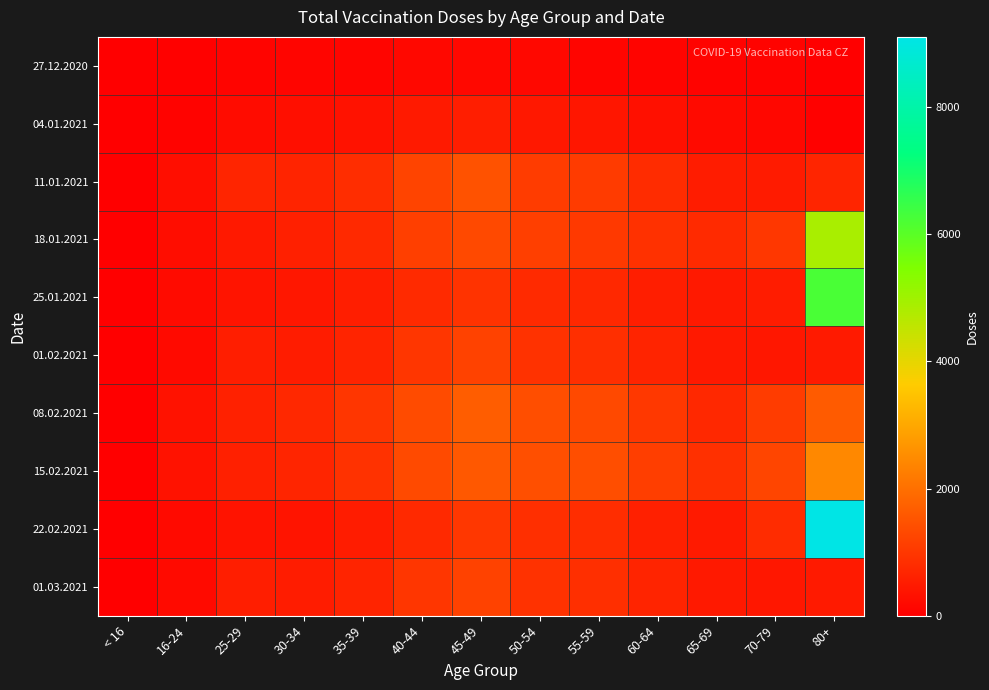

At which category is the sum across all series the highest?

80+